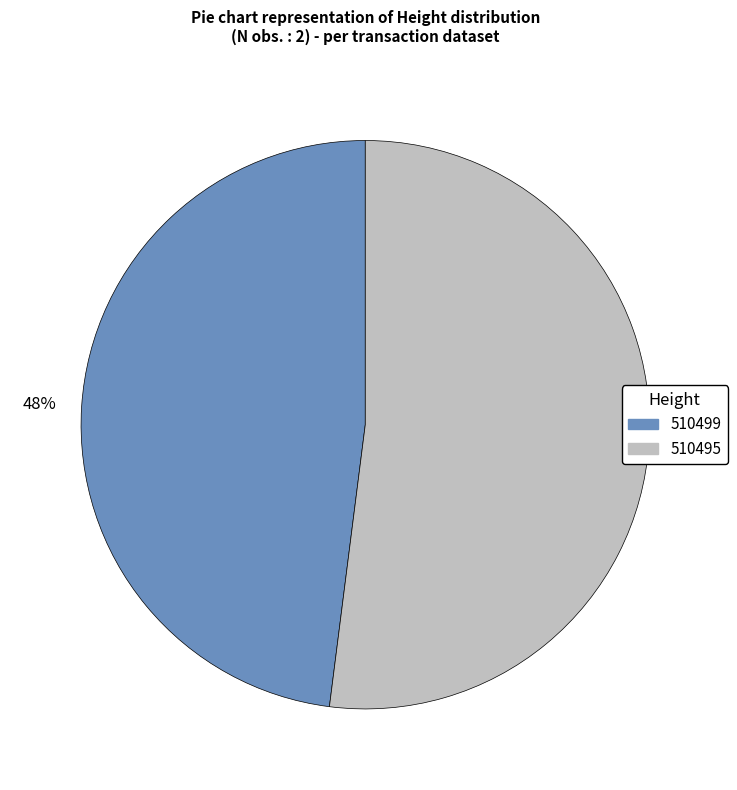

To the nearest percent, what is the difference between the largest and smallest slice percentages?

4%